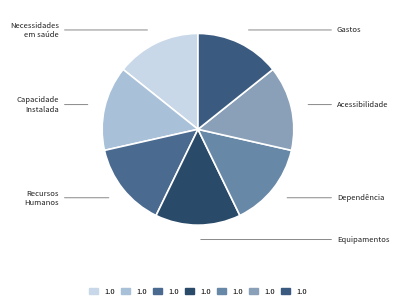

Count the number of slices in the pie.

7